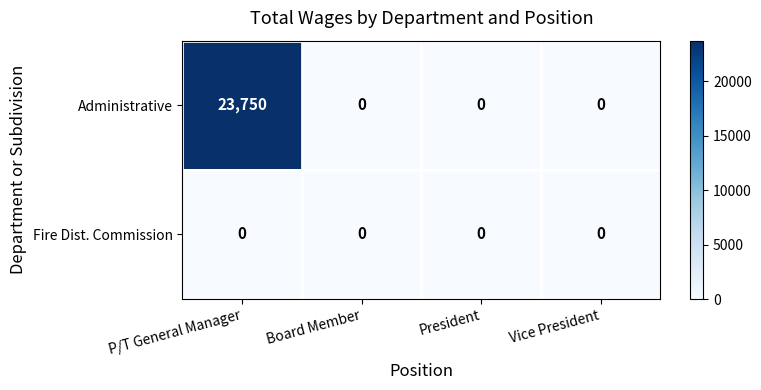

At which category is the sum across all series the highest?

P/T General Manager